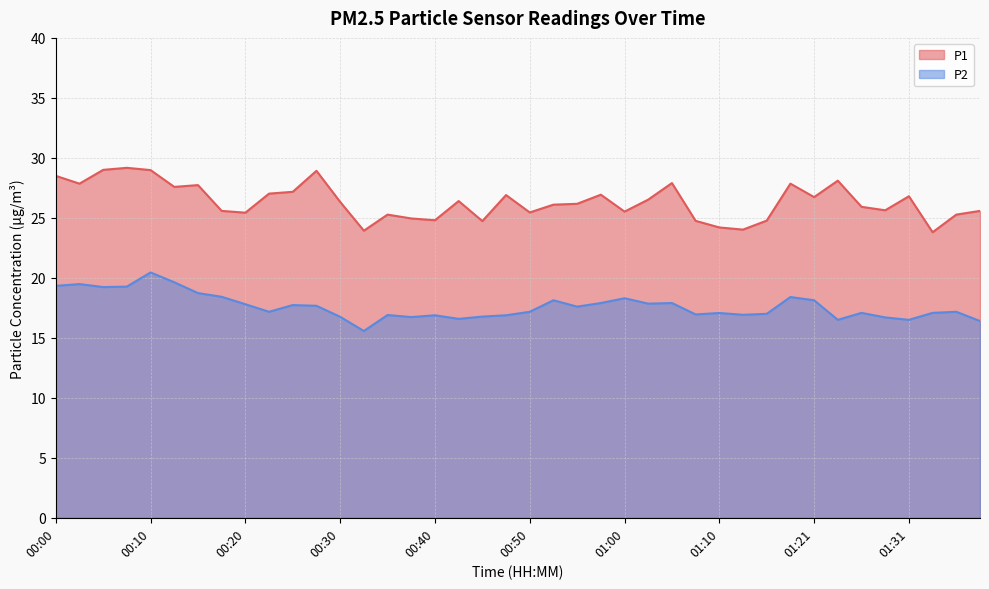

What is the sum of all P2 values?

704.7